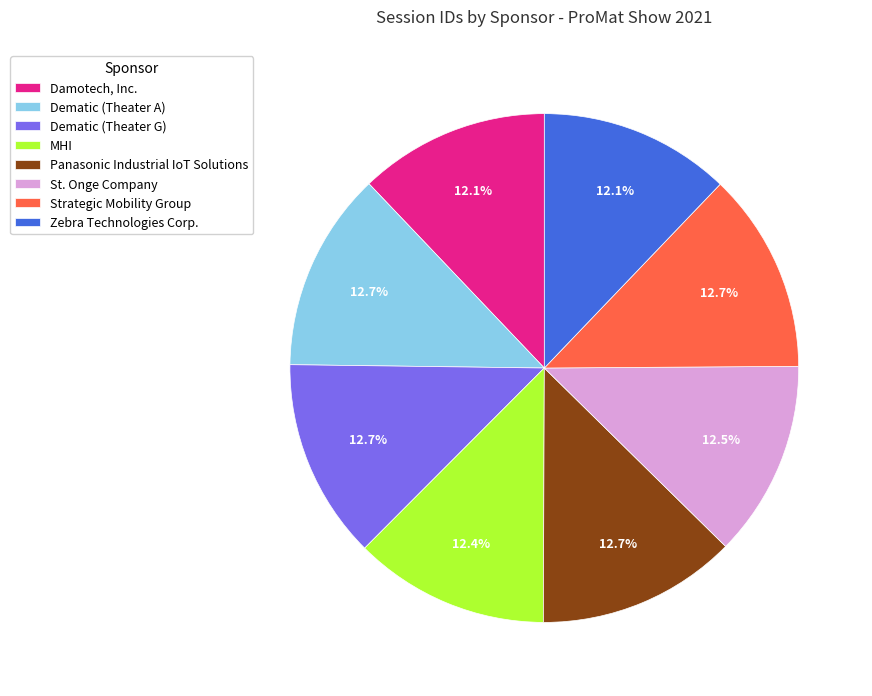

True or false: Dematic (Theater A) accounts for 18% of the total.

False